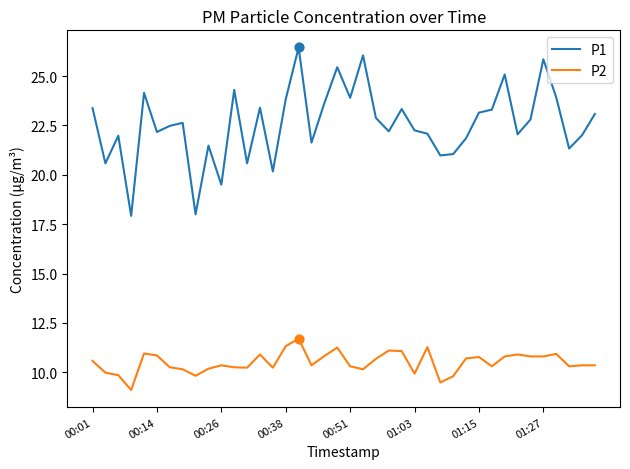

Which series has the largest total across all categories?

P1